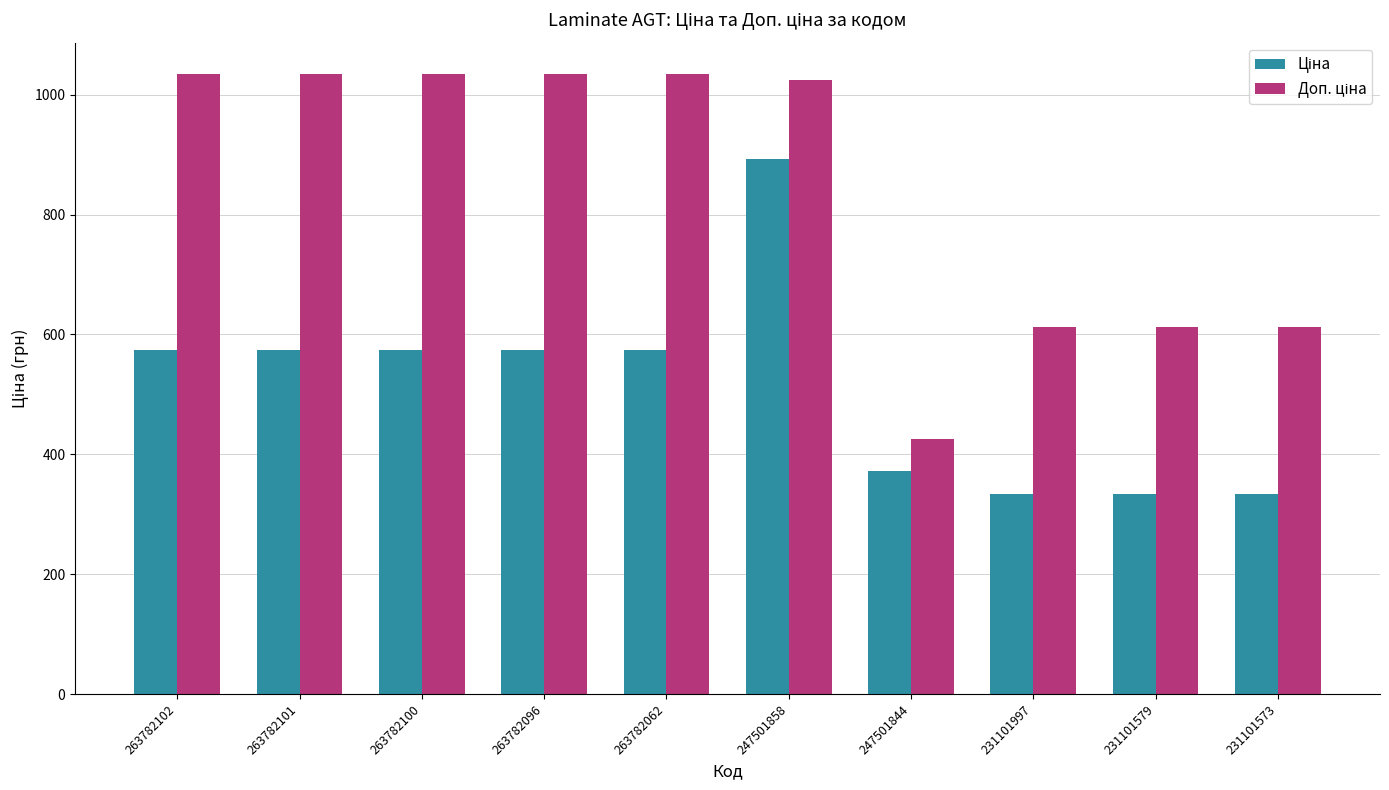

What is the greatest value displayed?

1035.1